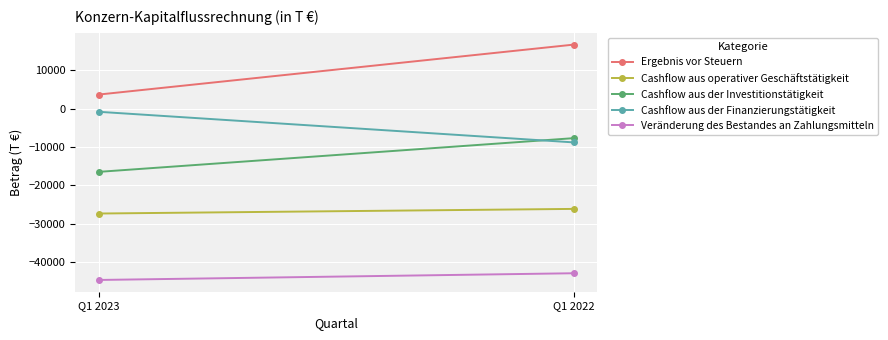

What is the sum of all Ergebnis vor Steuern values?

20433